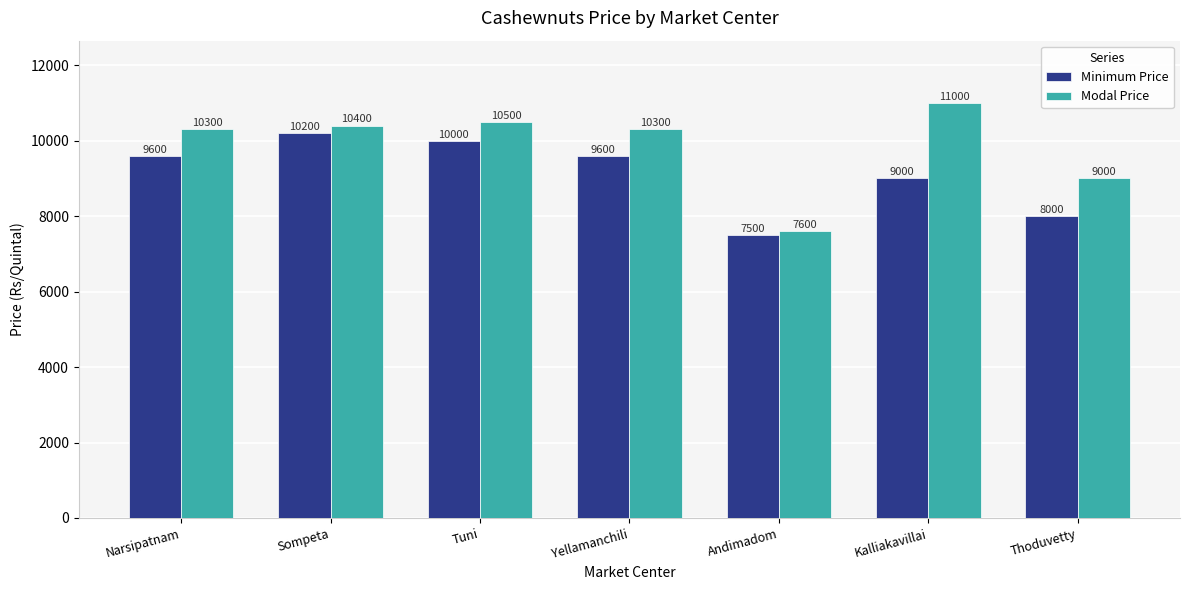

Which category has the lowest value in the Minimum Price series?

Andimadom